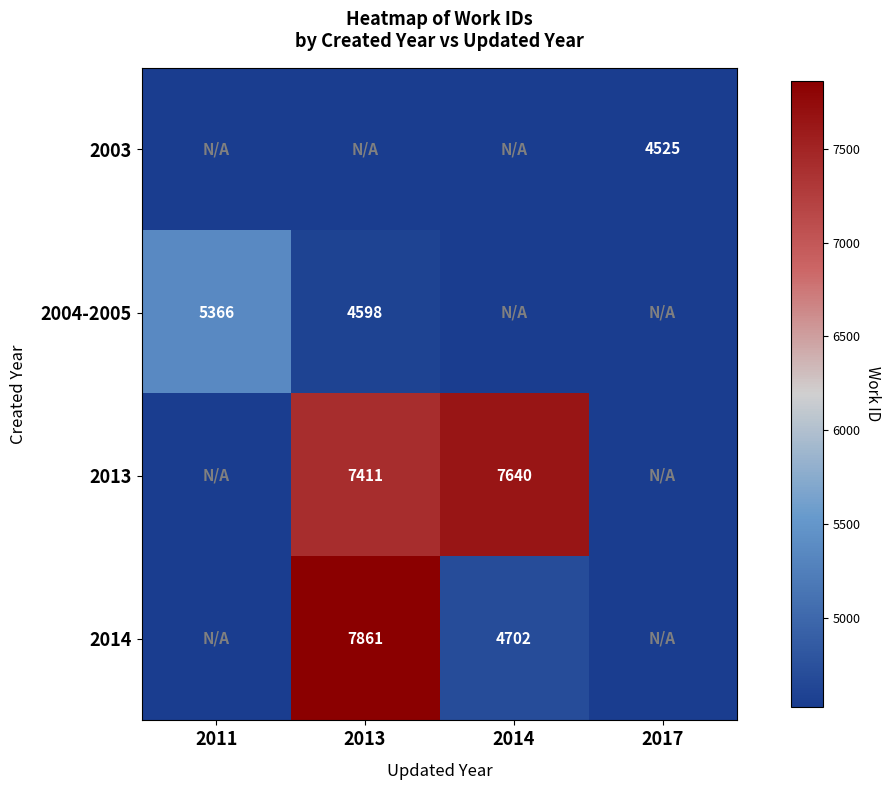

Which category has the lowest value across all series?

2011